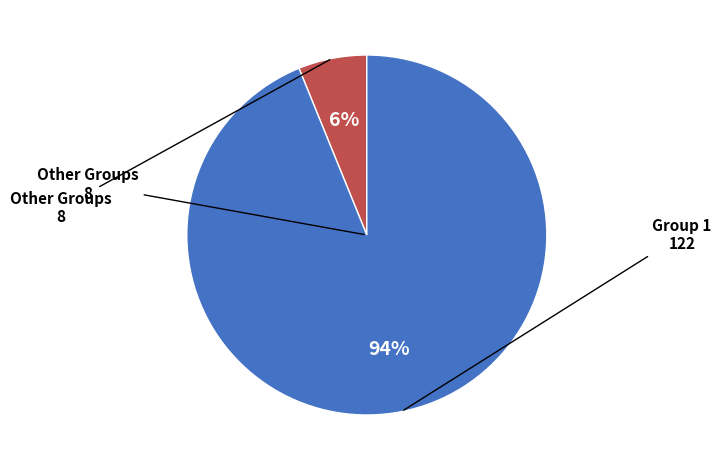

Count the number of slices in the pie.

2